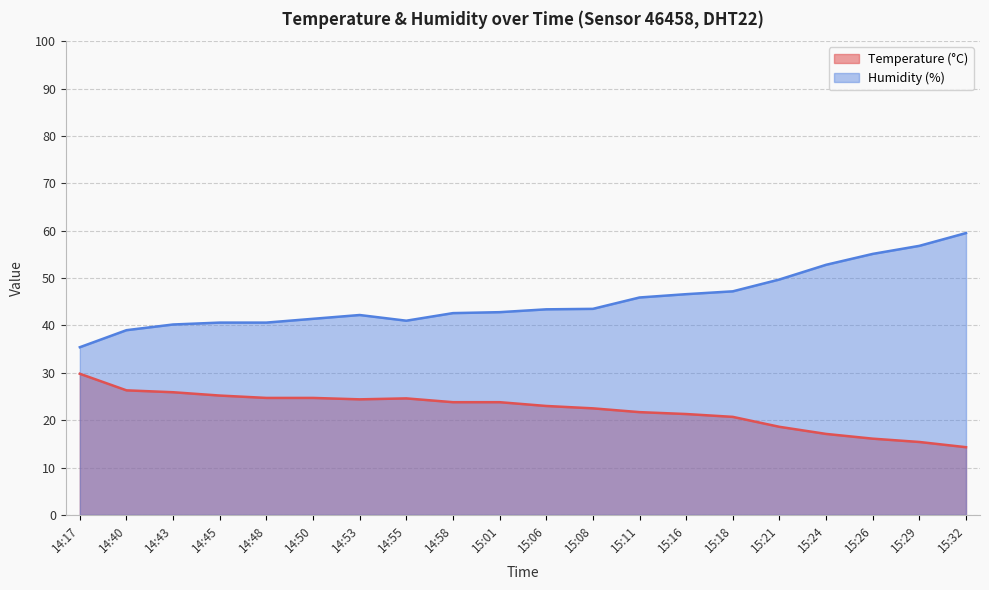

What are all the series names shown in the legend?

Temperature (°C), Humidity (%)